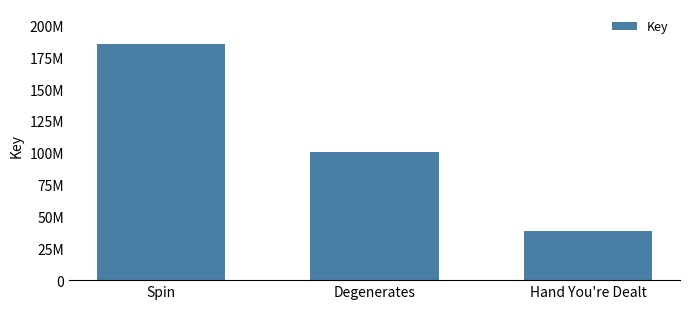

Rank the categories by value from lowest to highest.

Hand You're Dealt, Degenerates, Spin